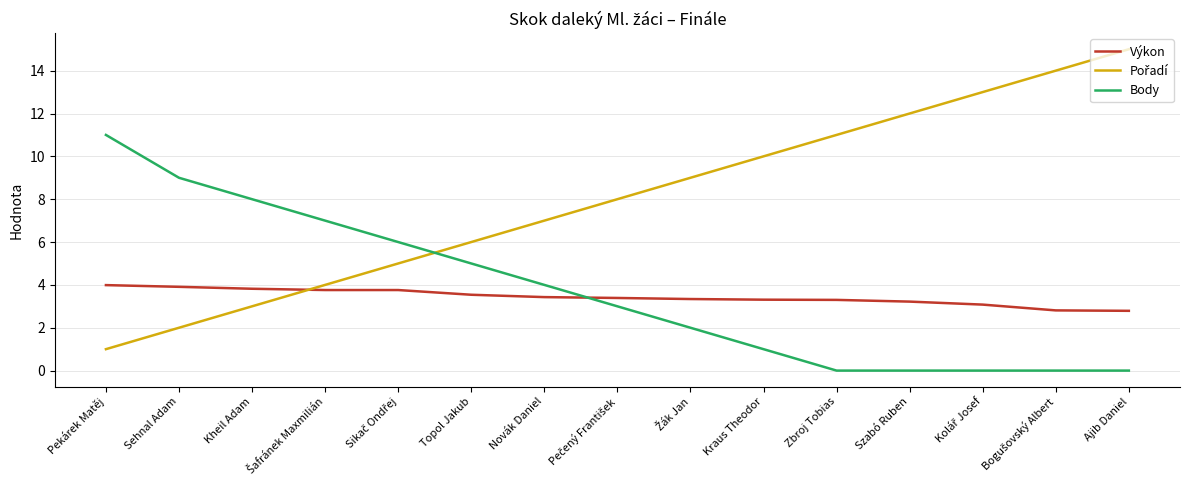

Which label corresponds to the largest value in the chart?

Ajib Daniel